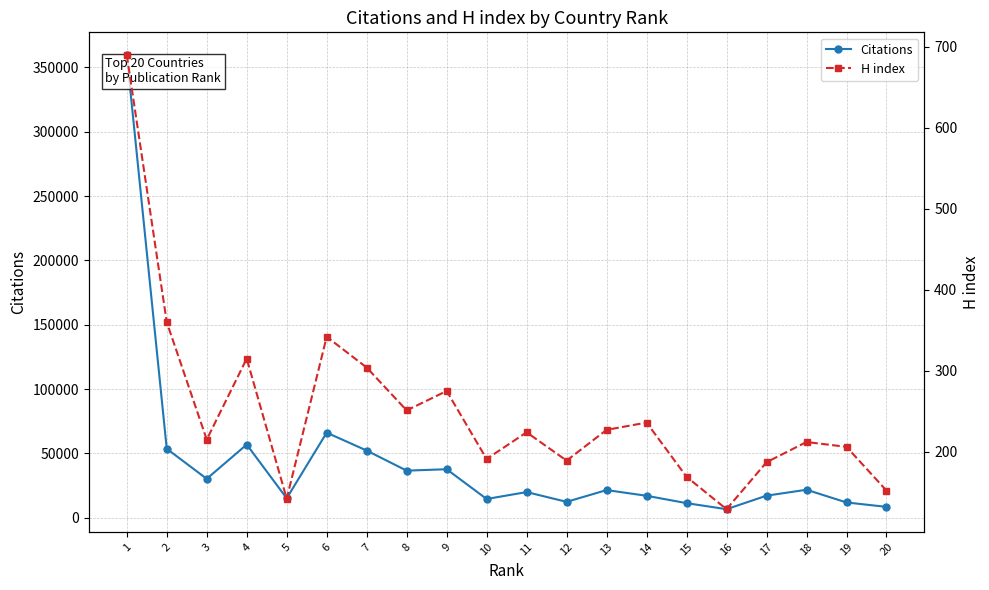

What is the difference between the Citations values at 8 and 9?

1104